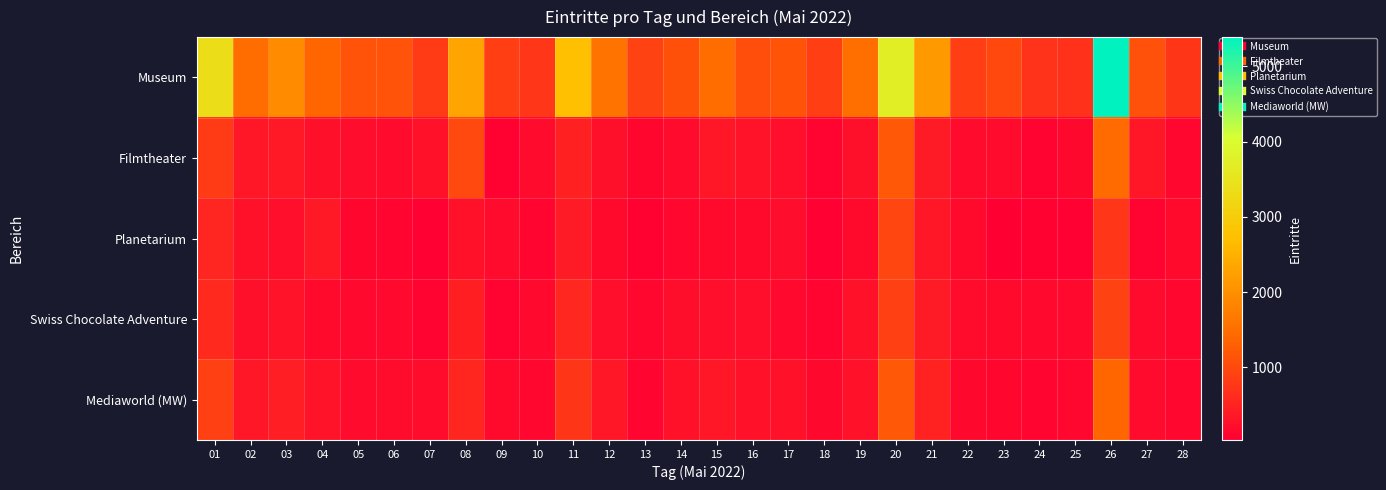

Reading left to right, what are all the values shown in this chart?

Museum: 01=3376	02=1496	03=1953	04=1394	05=1125	06=1131	07=821	08=2309	09=857	10=757	11=2743	12=1580	13=912	14=1092	15=1480	16=1056	17=1145	18=880	19=1516	20=3698	21=2146	22=853	23=992	24=715	25=685	26=5389	27=1106	28=740
Filmtheater: 01=818	02=329	03=378	04=261	05=218	06=199	07=271	08=999	09=71	10=184	11=473	12=266	13=130	14=196	15=345	16=302	17=245	18=107	19=264	20=1205	21=396	22=191	23=193	24=87	25=154	26=1463	27=340	28=132
Planetarium: 01=535	02=284	03=253	04=377	05=121	06=116	07=59	08=284	09=188	10=117	11=404	12=172	13=74	14=148	15=174	16=178	17=219	18=66	19=173	20=954	21=355	22=179	23=36	24=71	25=67	26=750	27=108	28=176
Swiss Chocolate Adventure: 01=594	02=263	03=293	04=179	05=163	06=169	07=102	08=445	09=105	10=168	11=551	12=251	13=141	14=234	15=243	16=247	17=163	18=114	19=277	20=886	21=403	22=206	23=172	24=168	25=167	26=908	27=192	28=134
Mediaworld (MW): 01=885	02=351	03=443	04=297	05=188	06=213	07=204	08=547	09=181	10=148	11=745	12=348	13=119	14=284	15=355	16=279	17=267	18=155	19=275	20=1200	21=492	22=156	23=122	24=115	25=131	26=1375	27=201	28=149